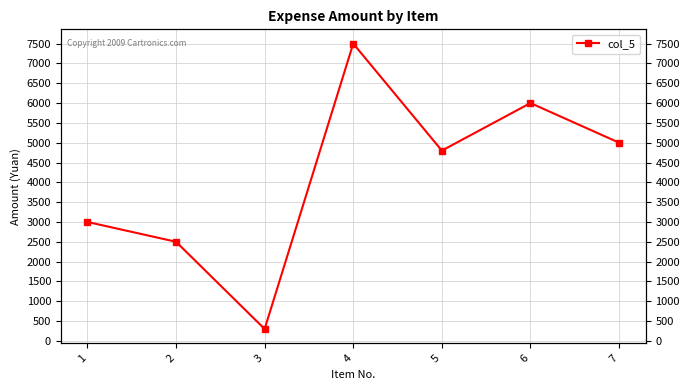

How many points are lower than both their immediate neighbors (excluding endpoints)?

2